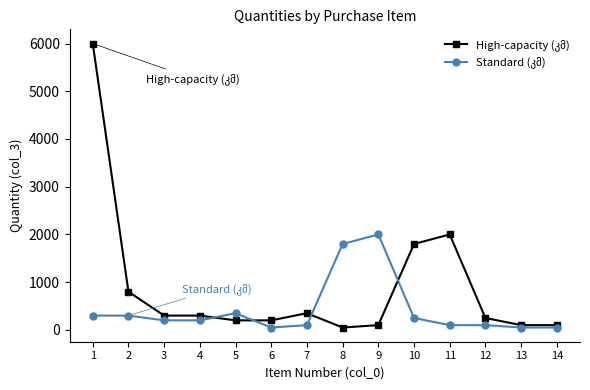

What is the greatest value displayed?

6000